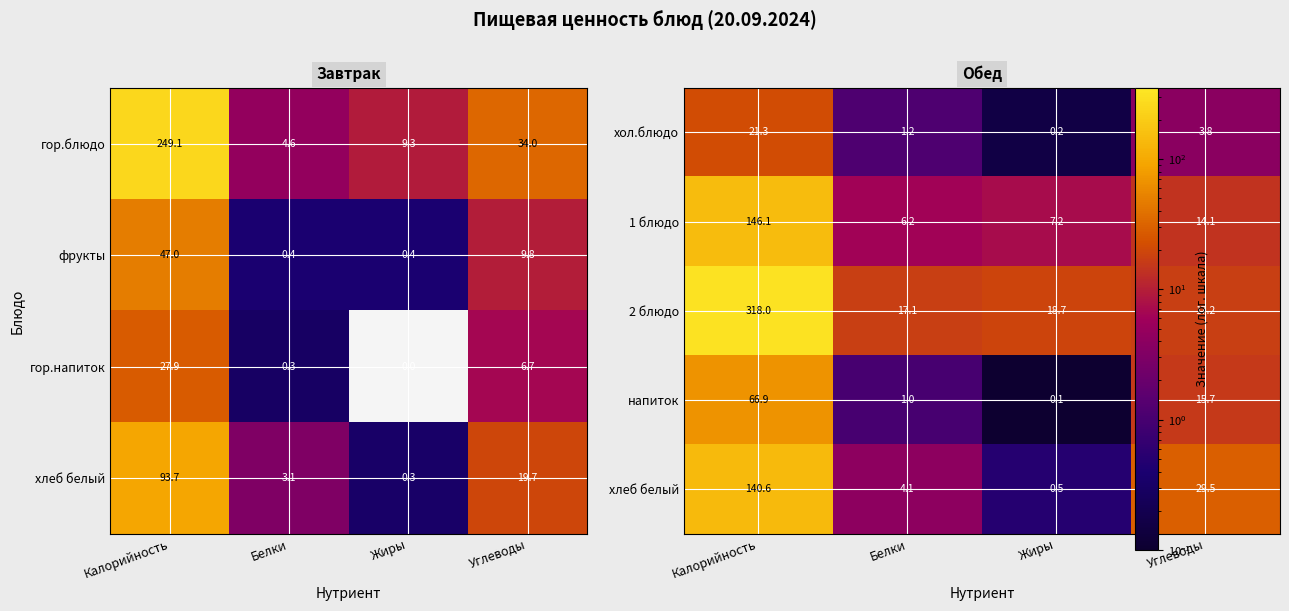

What is the highest value of the гор.блюдо series?

249.1